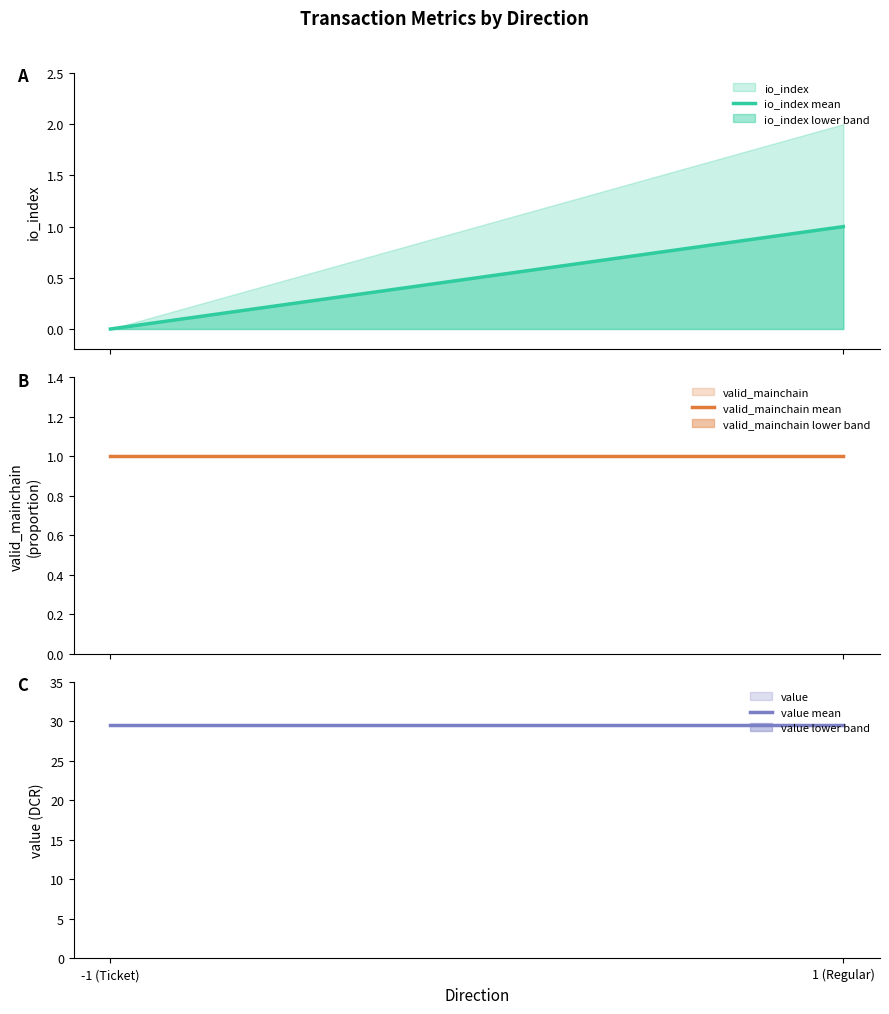

At which category is the sum across all series the highest?

1 (Regular)